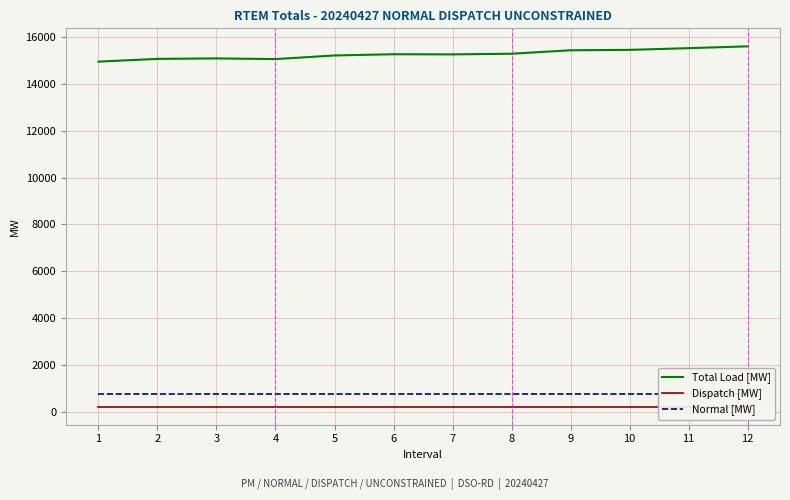

What is the spread (max minus min) of values at 12?

15340.7